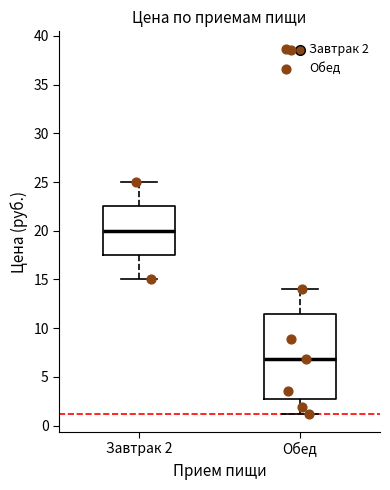

Where is the lower edge of the box for Завтрак 2 on the y-axis? The values are not printed on the chart, so give them approximately, as read against the axis.

17.5